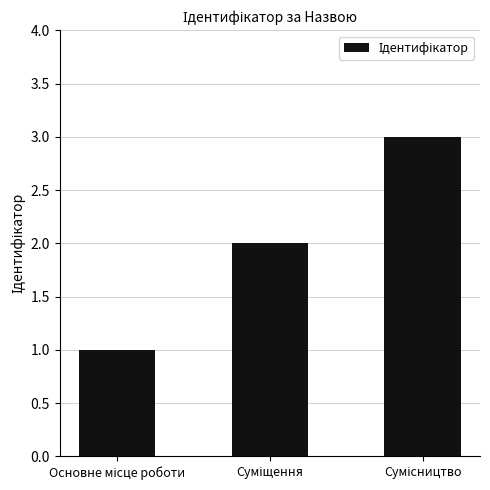

What is the sum of all values?

6